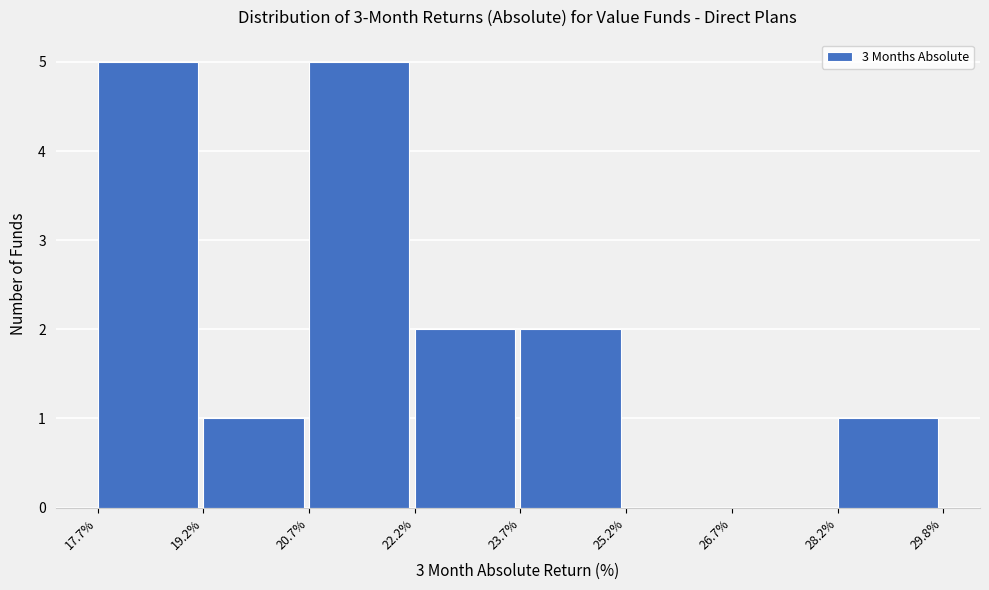

Reading left to right, transcribe this chart: for each bar, give the range it covers on the x-axis and its height. The values are not printed on the chart, so give them approximately, as read against the axis.

17.7% to 19.2%: 5
19.2% to 20.7%: 1
20.7% to 22.2%: 5
22.2% to 23.7%: 2
23.7% to 25.2%: 2
25.2% to 26.7%: 0
26.7% to 28.2%: 0
28.2% to 29.8%: 1